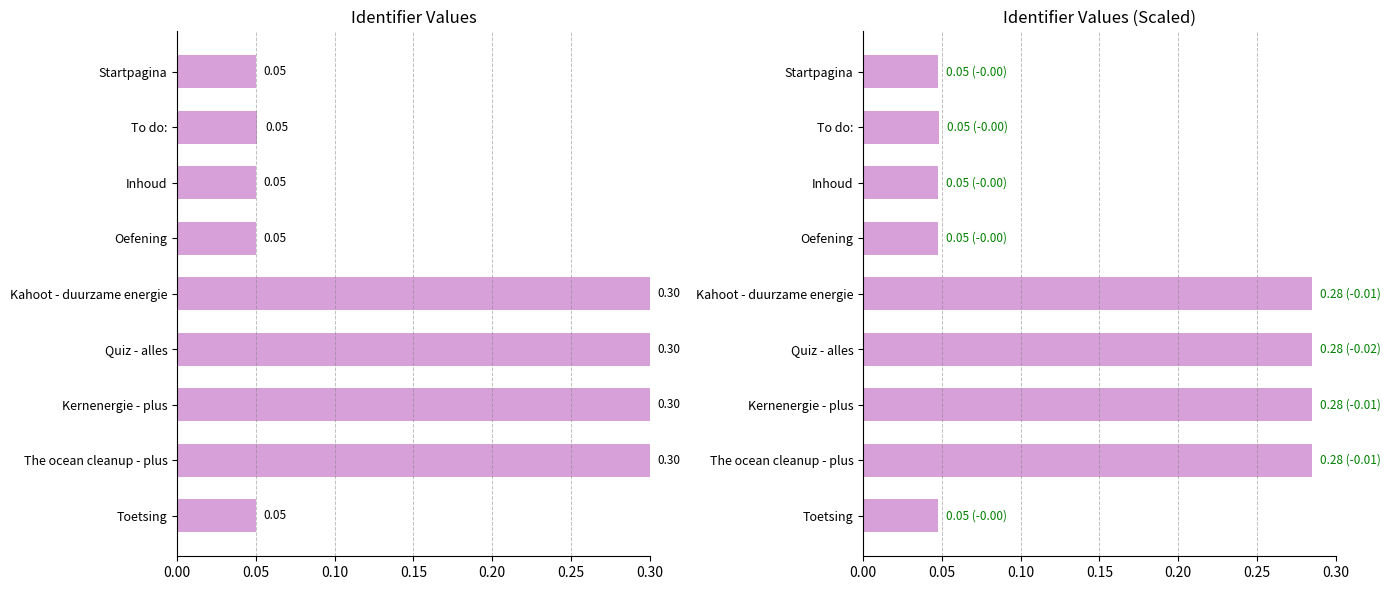

Does the chart contain any negative values?

No